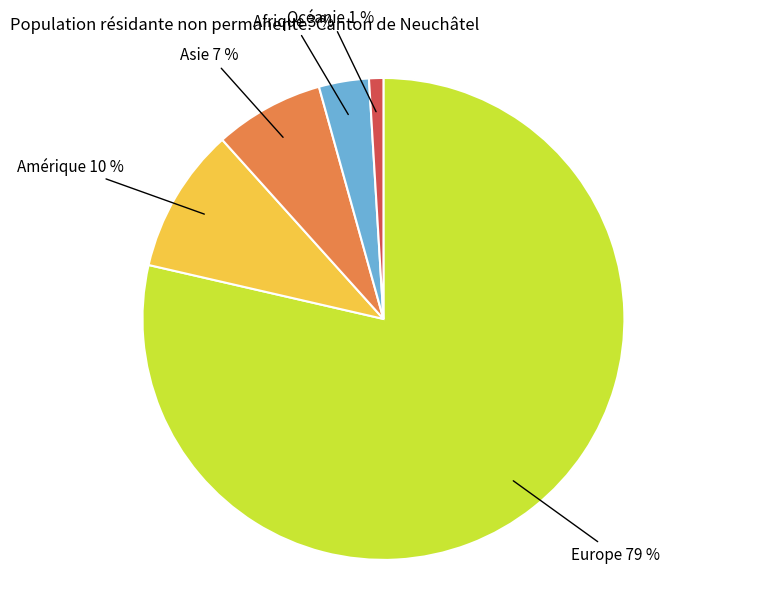

The Asie slice represents 18% of the pie. True or false?

False